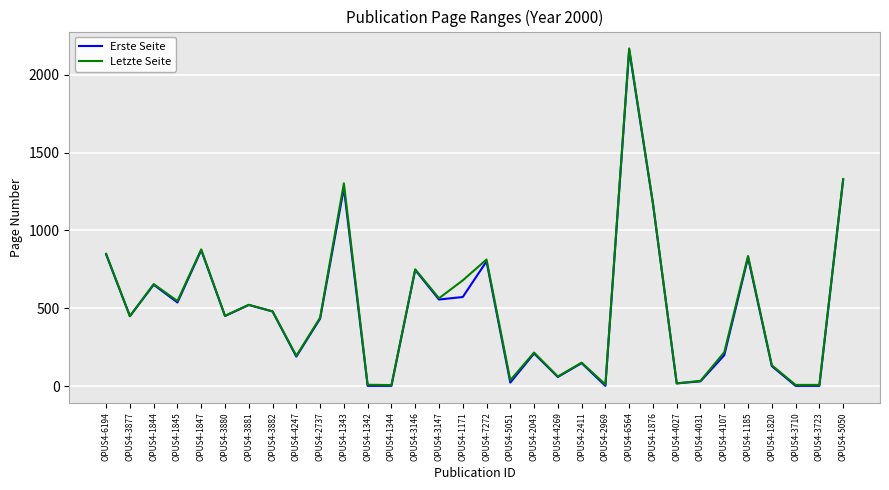

At which label is Erste Seite closest to 1081?

OPUS4-1876